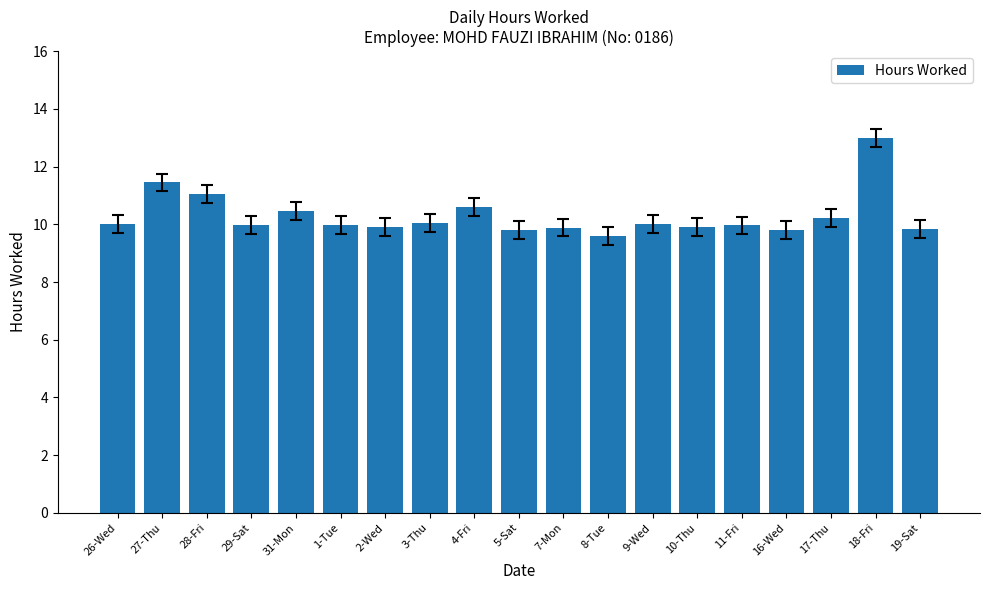

What is the sum of the values at 7-Mon and 16-Wed?

19.7